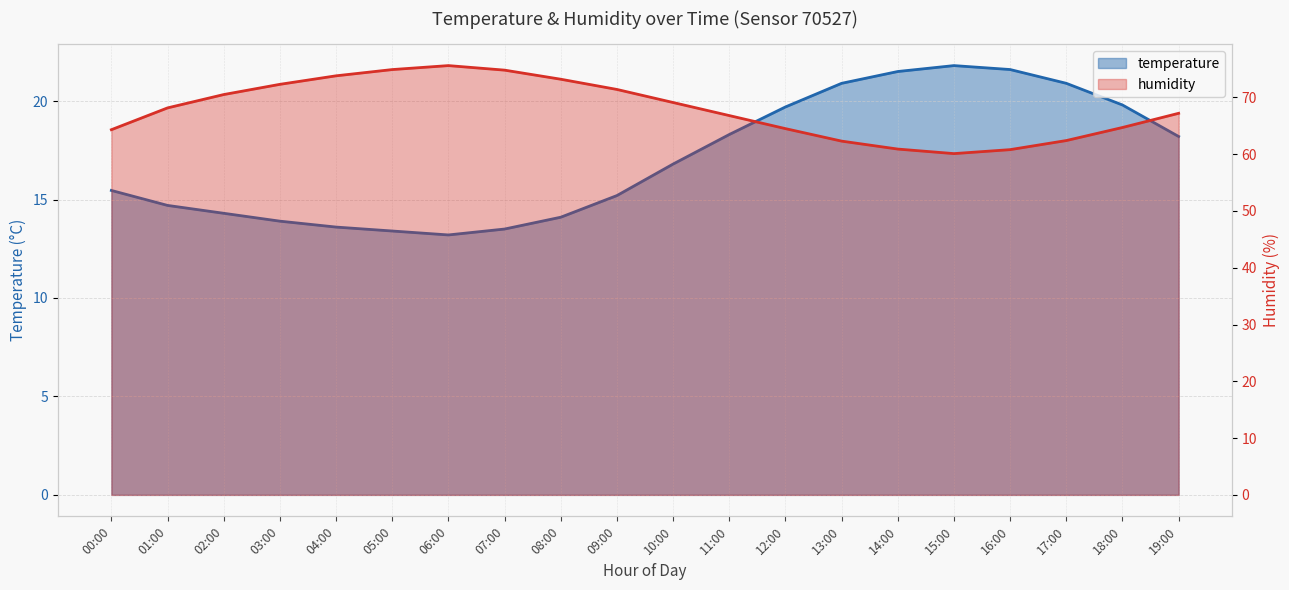

True or false: temperature and humidity cross at least once.

False